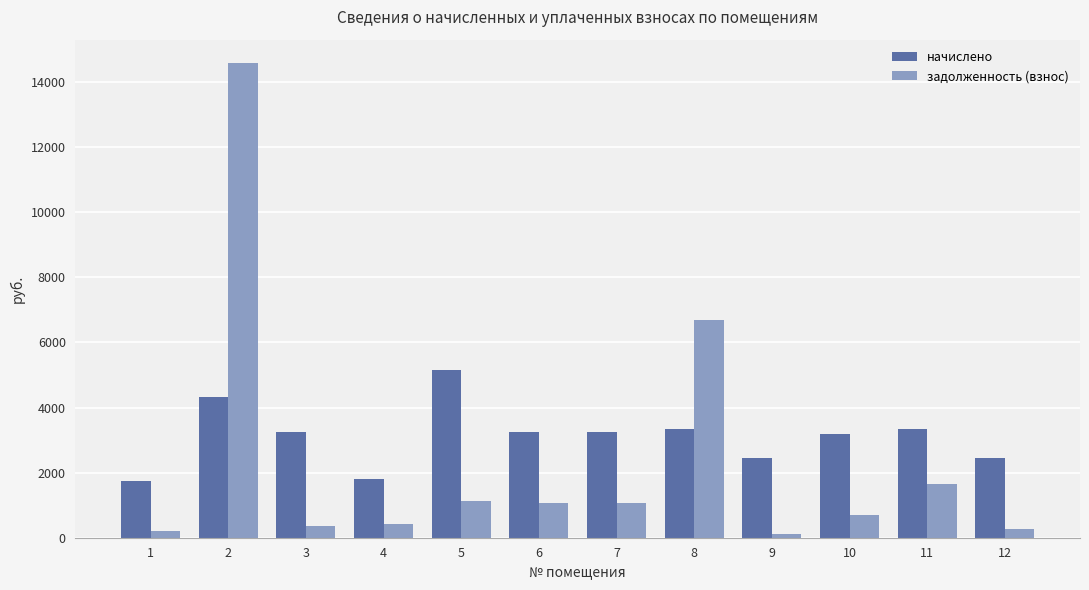

How many series are shown in this chart?

2